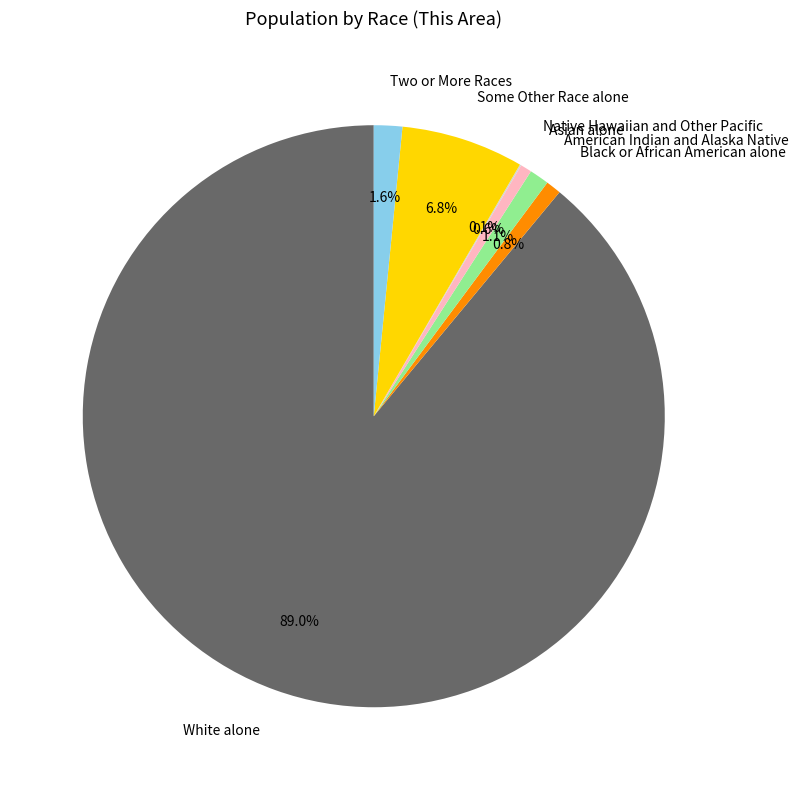

What percentage is NOT represented by White alone?

11.0%